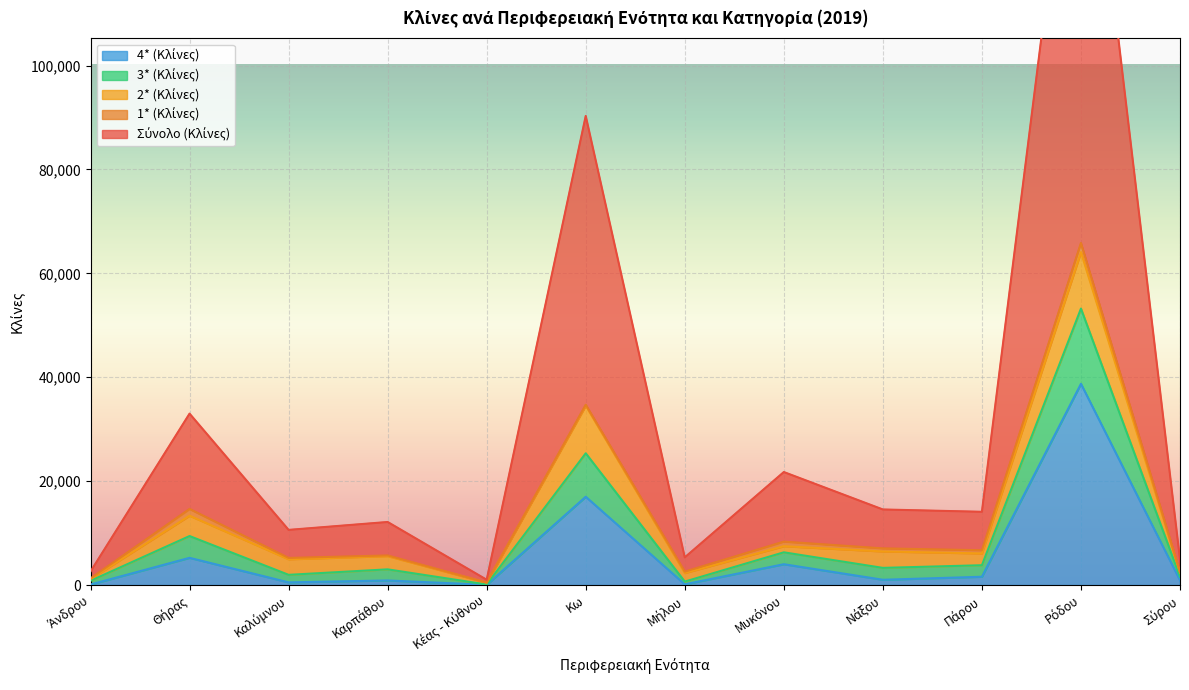

What is the minimum value for Σύνολο (Κλίνες)?

1014